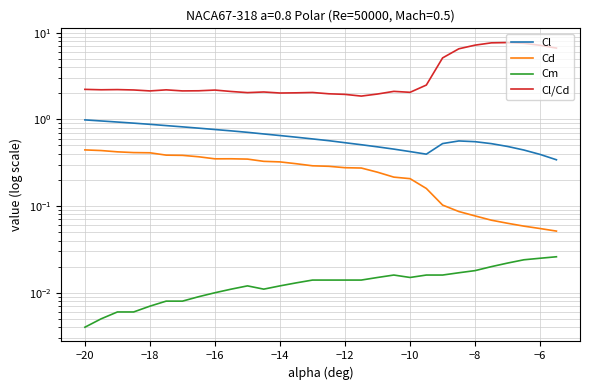

Is this an area chart (filled region under the line)?

No